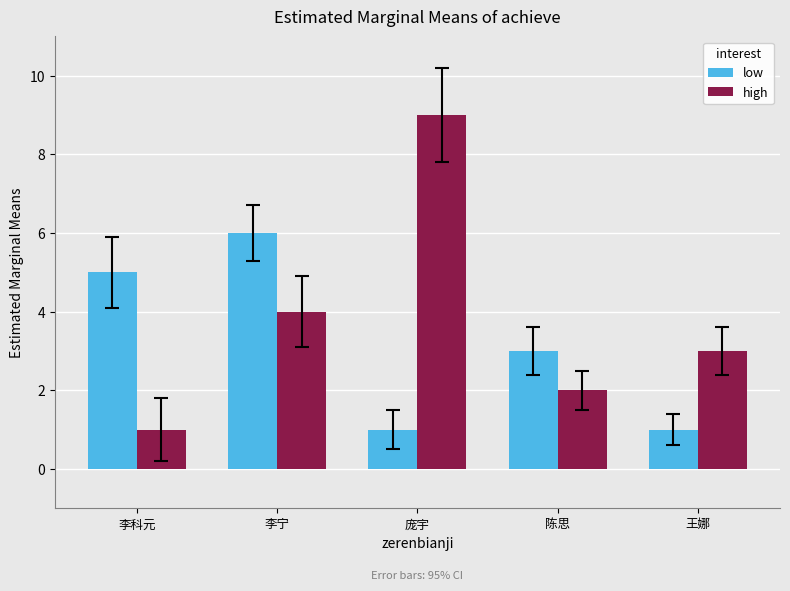

Rank the series by their average value, from lowest to highest.

low, high